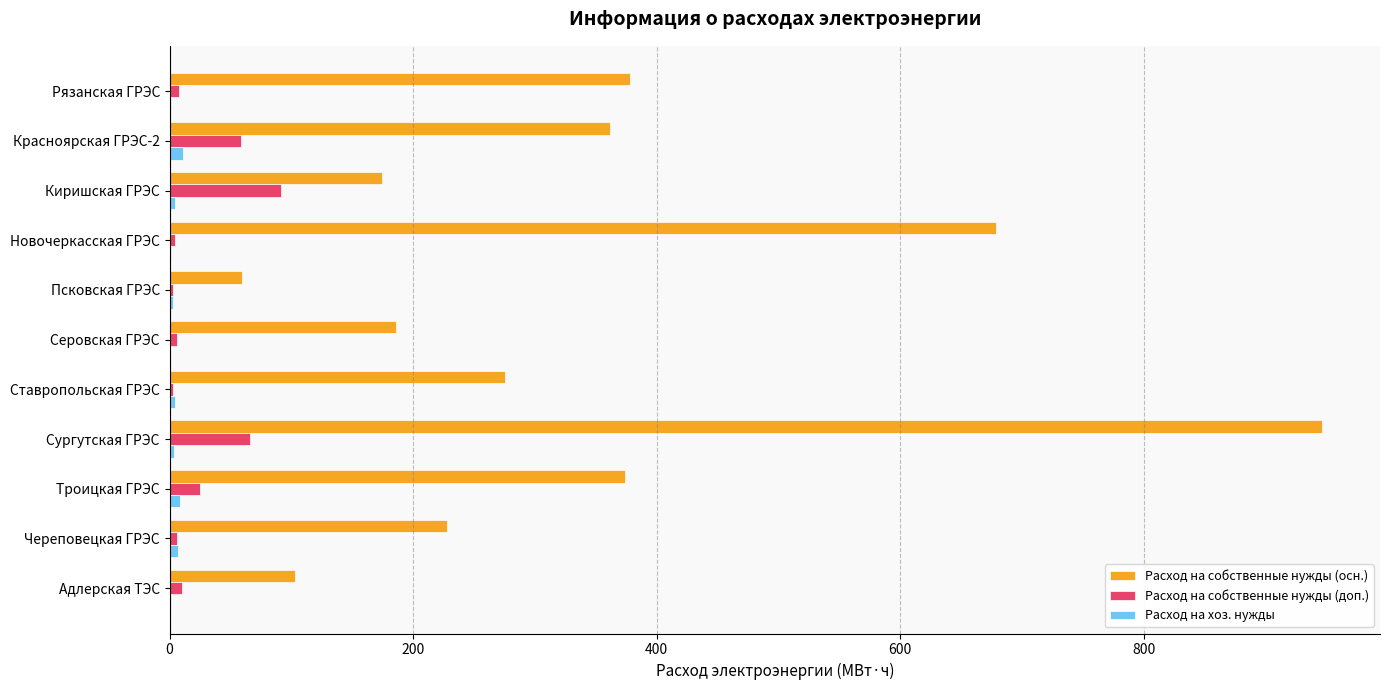

What is the highest value of the Расход на собственные нужды (осн.) series?

946.6